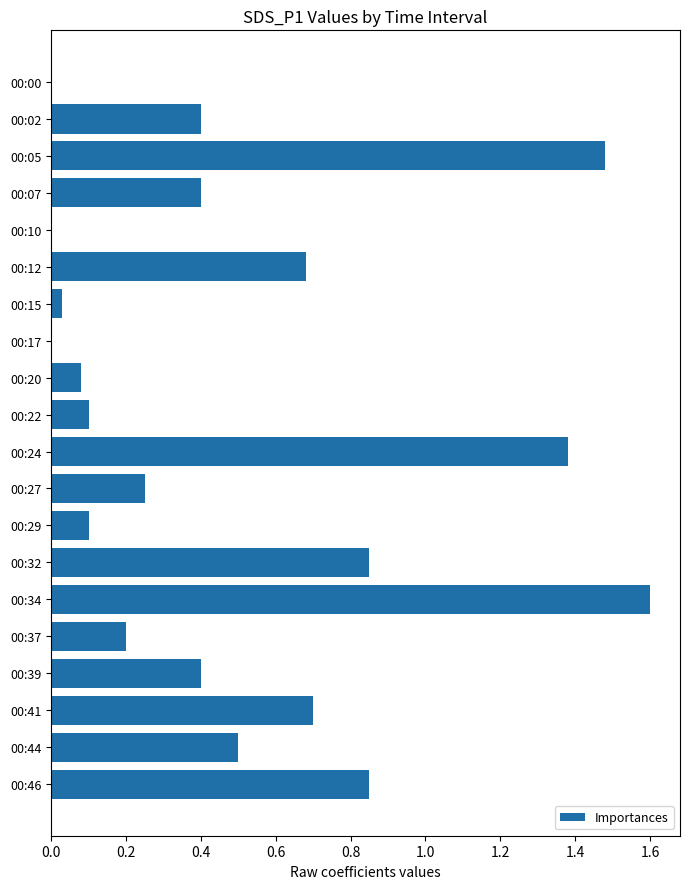

How many series are shown in this chart?

1